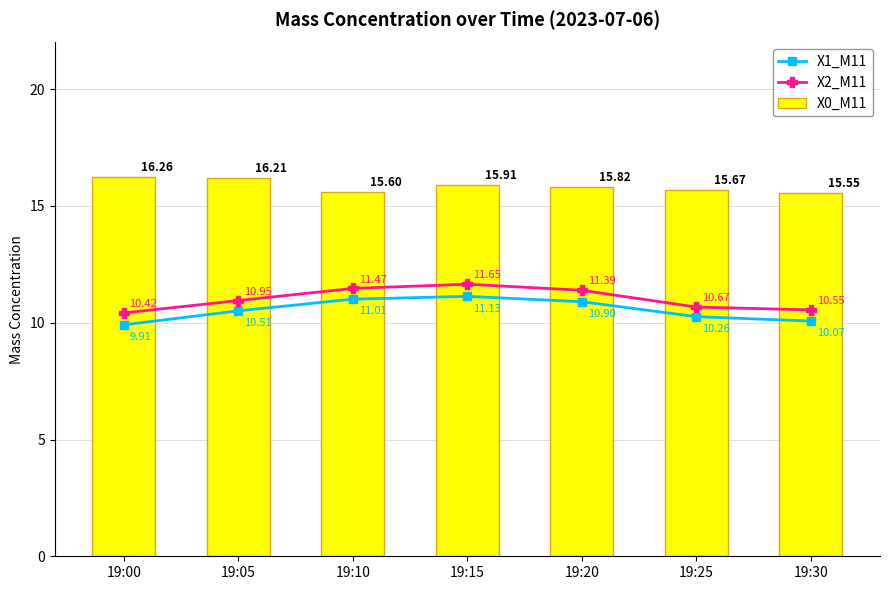

Which category has the lowest value in the X2_M11 series?

19:00